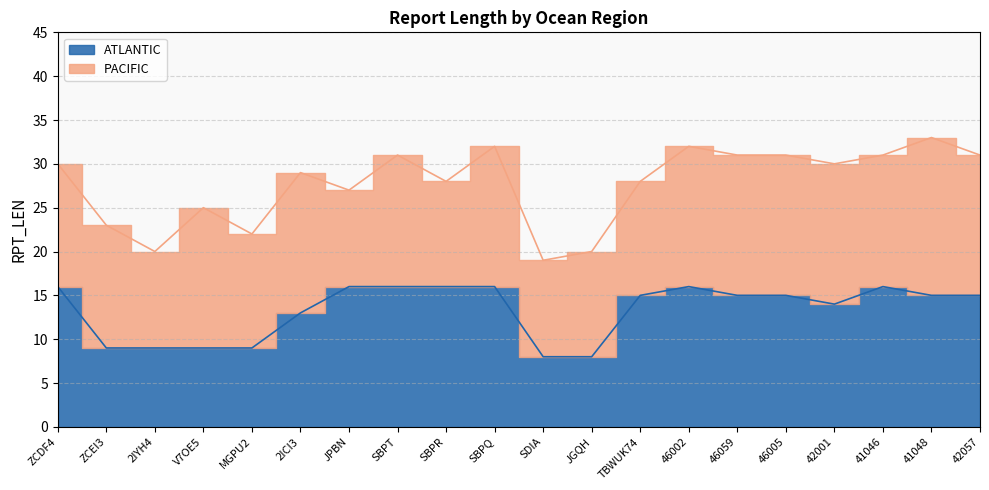

At which label does the data first exceed 15?

ZCDF4